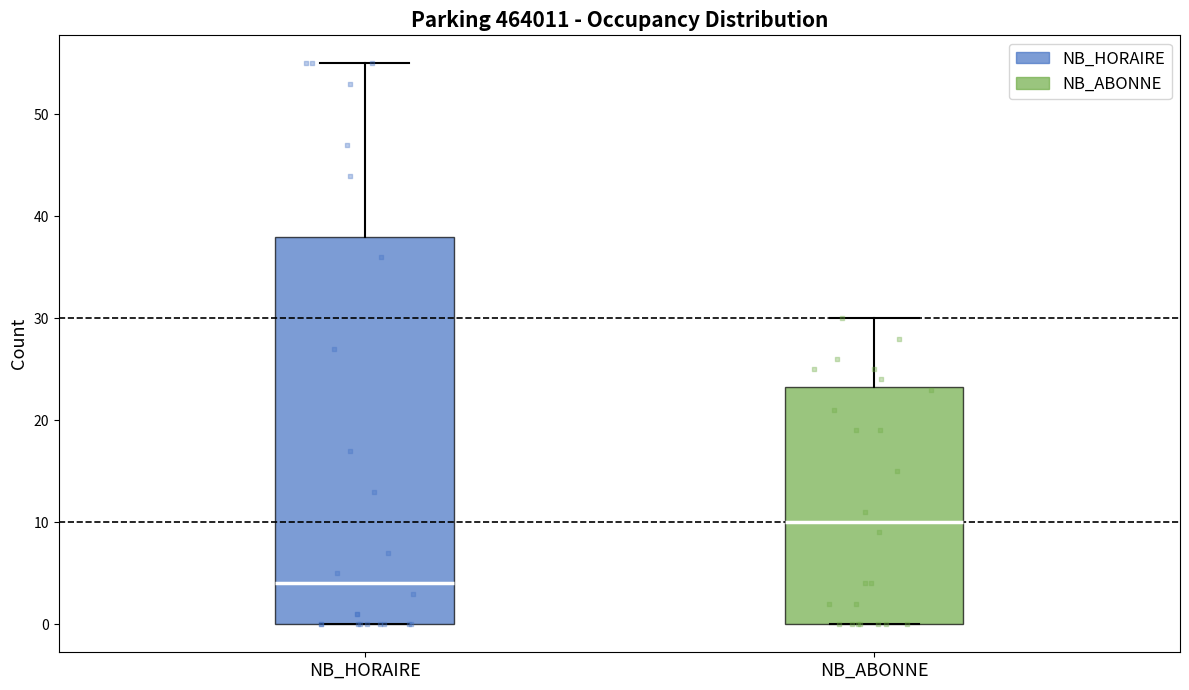

Reading left to right, transcribe this box plot: for each box, give where its median line is, the range the box spans, and where its two whiskers end, as read against the y-axis. The values are not printed on the chart, so give them approximately, as read against the axis.

NB_HORAIRE: median 4, box 0 to 38, whiskers 0 to 55
NB_ABONNE: median 10, box 0 to 23, whiskers 0 to 30